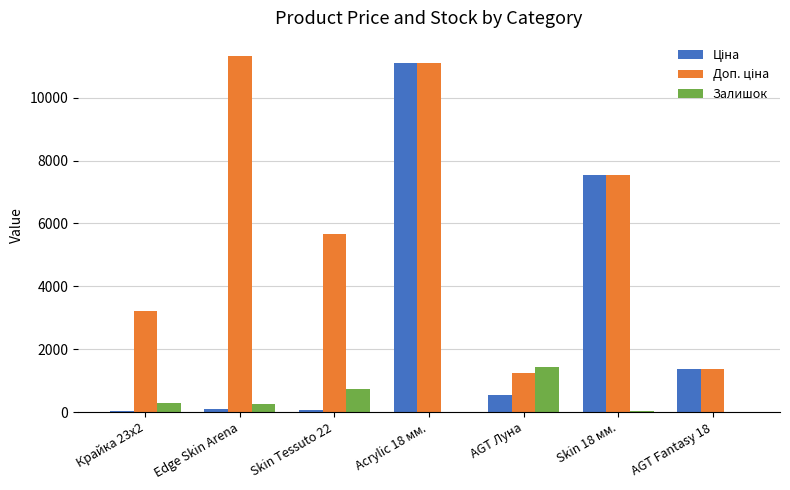

What is the total value across all series at AGT Луна?

3194.6